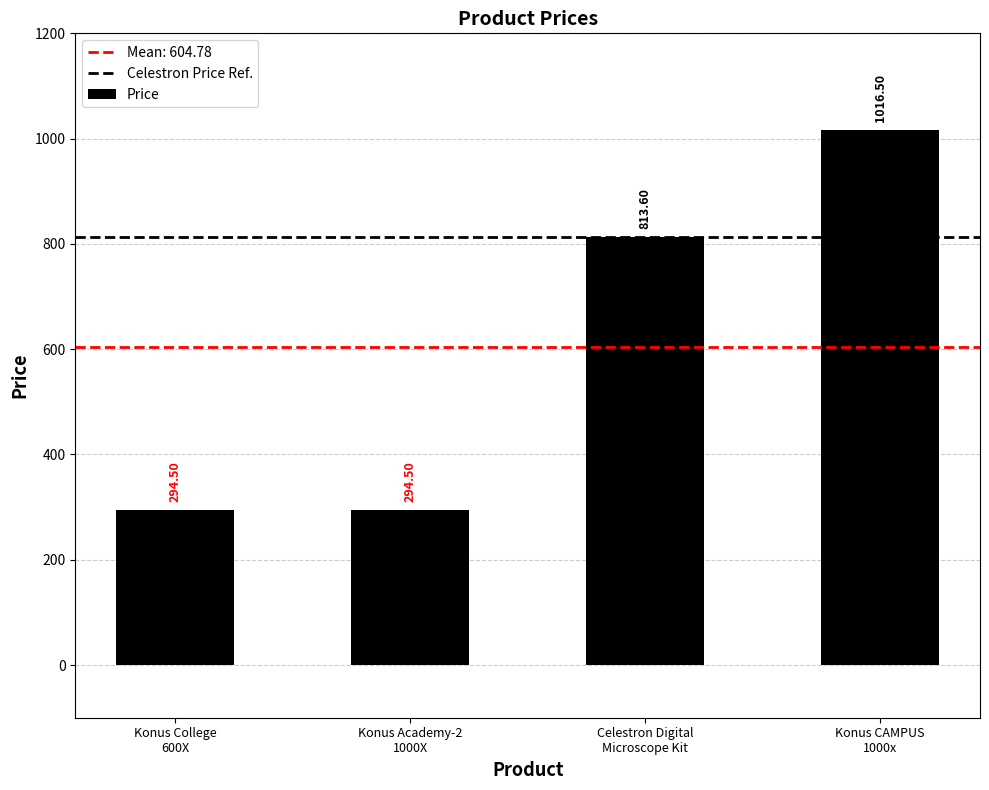

What is the difference between the second highest and second lowest values?

519.1